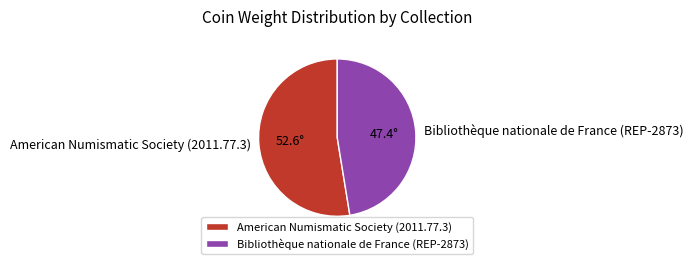

What is the ratio of the value at Bibliothèque nationale de France (REP-2873) to the value at American Numismatic Society (2011.77.3)?

0.9